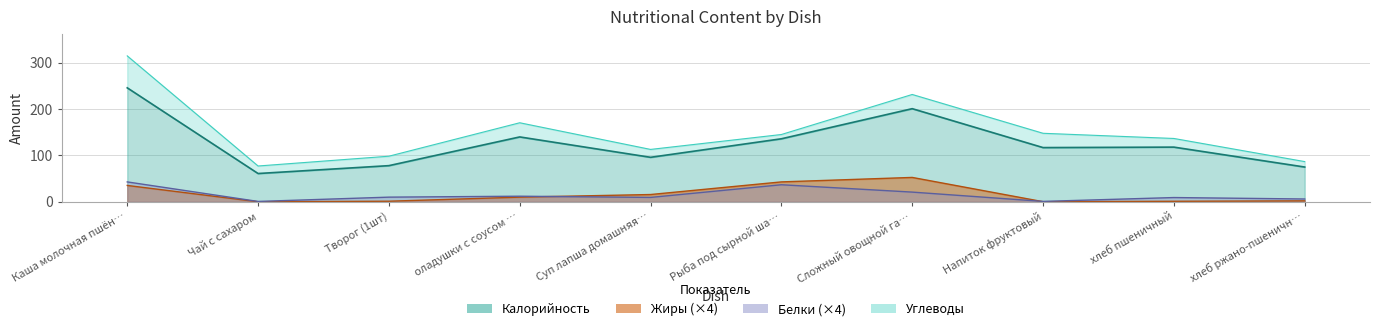

At which category is the sum across all series the highest?

Каша молочная пшён…